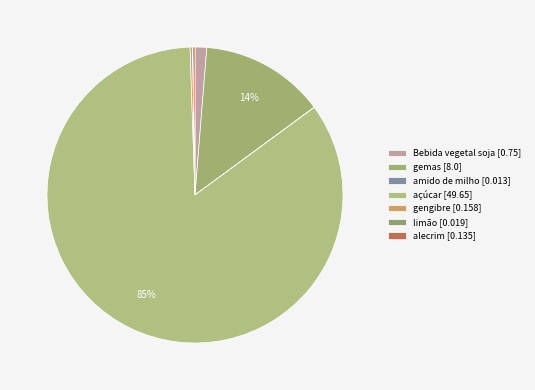

What is the largest slice in the pie chart?

açúcar